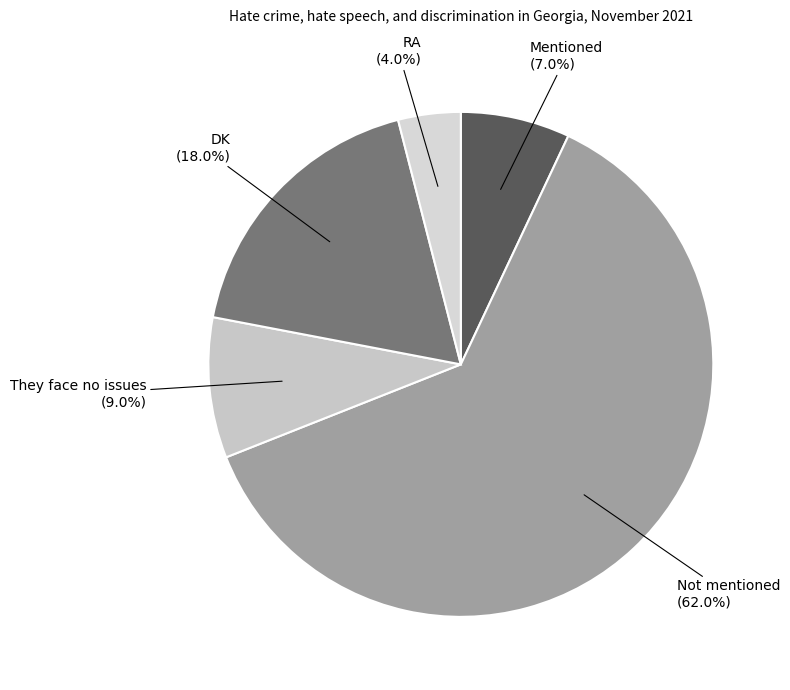

Rank the categories by value from lowest to highest.

RA, Mentioned, They face no issues, DK, Not mentioned